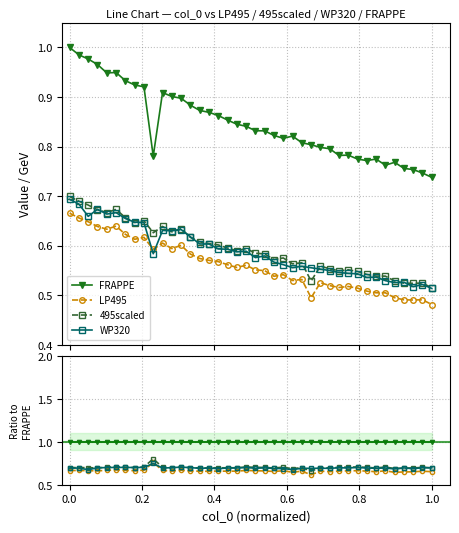

Reading left to right, what are all the values shown in this chart?

FRAPPE: 1.0	1.0	1.0	1.0	1.0	1.0	1.0	1.0	1.0	1.0	1.0	1.0	1.0	1.0	1.0	1.0	1.0	1.0	1.0	1.0	1.0	1.0	1.0	1.0	1.0	1.0	1.0	1.0	1.0	1.0	1.0	1.0	1.0	1.0	1.0	1.0	1.0	1.0	1.0	1.0
LP495: 0.7	0.7	0.7	0.7	0.7	0.7	0.7	0.7	0.7	0.8	0.7	0.7	0.7	0.7	0.7	0.7	0.7	0.7	0.7	0.7	0.7	0.7	0.7	0.7	0.6	0.7	0.6	0.7	0.7	0.7	0.7	0.7	0.7	0.7	0.7	0.6	0.6	0.7	0.7	0.7
495scaled: 0.7	0.7	0.7	0.7	0.7	0.7	0.7	0.7	0.7	0.8	0.7	0.7	0.7	0.7	0.7	0.7	0.7	0.7	0.7	0.7	0.7	0.7	0.7	0.7	0.7	0.7	0.7	0.7	0.7	0.7	0.7	0.7	0.7	0.7	0.7	0.7	0.7	0.7	0.7	0.7
WP320: 0.7	0.7	0.7	0.7	0.7	0.7	0.7	0.7	0.7	0.7	0.7	0.7	0.7	0.7	0.7	0.7	0.7	0.7	0.7	0.7	0.7	0.7	0.7	0.7	0.7	0.7	0.7	0.7	0.7	0.7	0.7	0.7	0.7	0.7	0.7	0.7	0.7	0.7	0.7	0.7